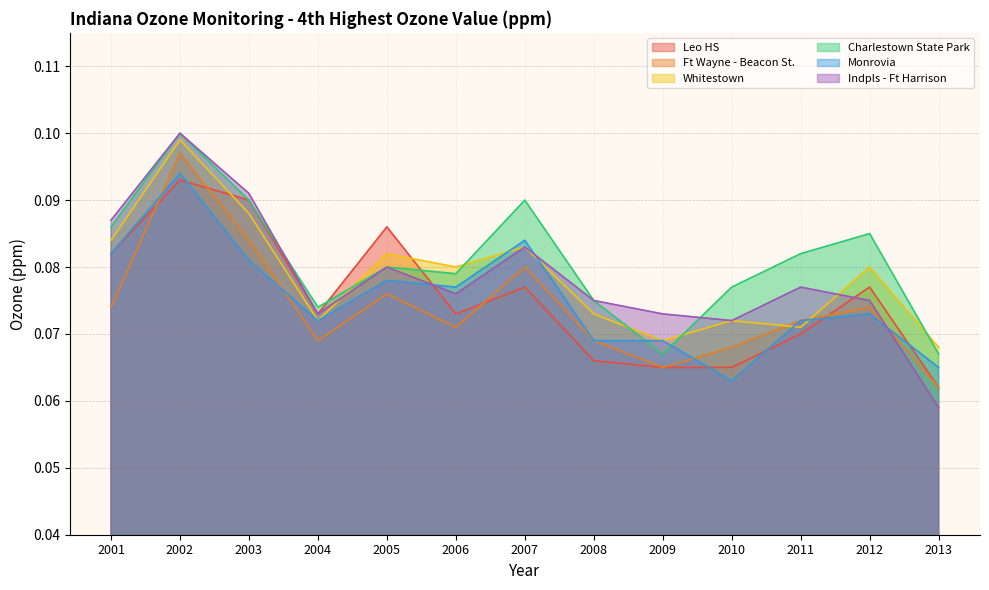

Reading left to right, what are all the values shown in this chart?

Leo HS: 2001=0.1	2002=0.1	2003=0.1	2004=0.1	2005=0.1	2006=0.1	2007=0.1	2008=0.1	2009=0.1	2010=0.1	2011=0.1	2012=0.1	2013=0.1
Ft Wayne - Beacon St.: 2001=0.1	2002=0.1	2003=0.1	2004=0.1	2005=0.1	2006=0.1	2007=0.1	2008=0.1	2009=0.1	2010=0.1	2011=0.1	2012=0.1	2013=0.1
Whitestown: 2001=0.1	2002=0.1	2003=0.1	2004=0.1	2005=0.1	2006=0.1	2007=0.1	2008=0.1	2009=0.1	2010=0.1	2011=0.1	2012=0.1	2013=0.1
Charlestown State Park: 2001=0.1	2002=0.1	2003=0.1	2004=0.1	2005=0.1	2006=0.1	2007=0.1	2008=0.1	2009=0.1	2010=0.1	2011=0.1	2012=0.1	2013=0.1
Monrovia: 2001=0.1	2002=0.1	2003=0.1	2004=0.1	2005=0.1	2006=0.1	2007=0.1	2008=0.1	2009=0.1	2010=0.1	2011=0.1	2012=0.1	2013=0.1
Indpls - Ft Harrison: 2001=0.1	2002=0.1	2003=0.1	2004=0.1	2005=0.1	2006=0.1	2007=0.1	2008=0.1	2009=0.1	2010=0.1	2011=0.1	2012=0.1	2013=0.1